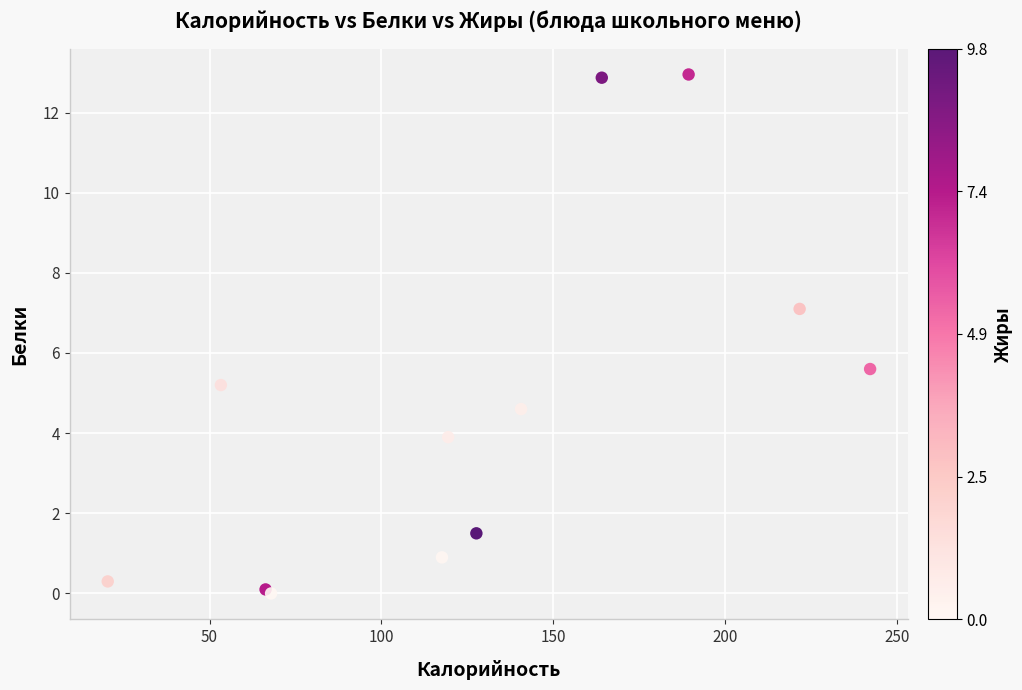

What Y value in the scatter plot is closest to 6?

5.6